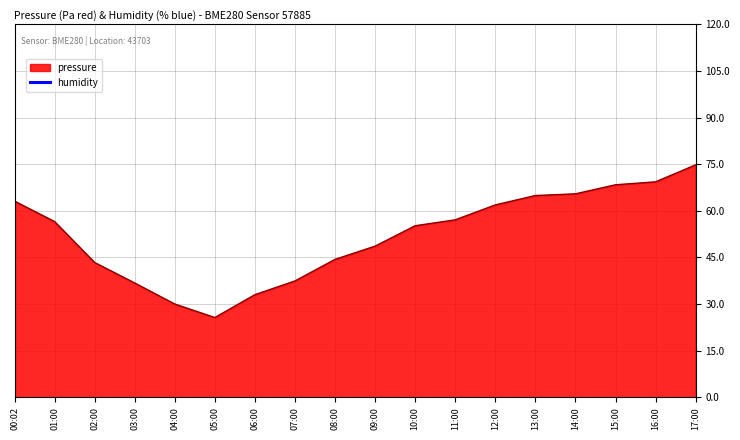

What position from the left is 16:00?

17